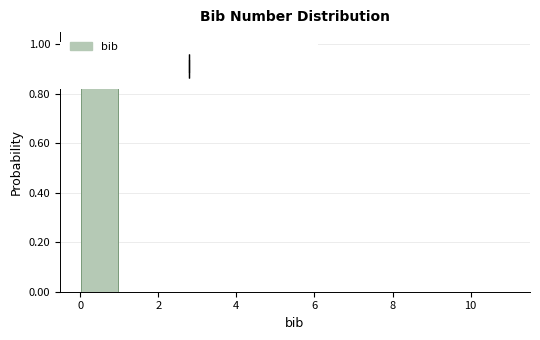

Reading left to right, list every bar in this chart as the range it spans on the x-axis followed by its height. The values are not printed on the chart, so give them approximately, as read against the axis.

0 to 1: 1
1 to 2: 0
2 to 3: 0
3 to 4: 0
4 to 5: 0
5 to 6: 0
6 to 7: 0
7 to 8: 0
8 to 9: 0
9 to 10: 0
10 to 11: 0